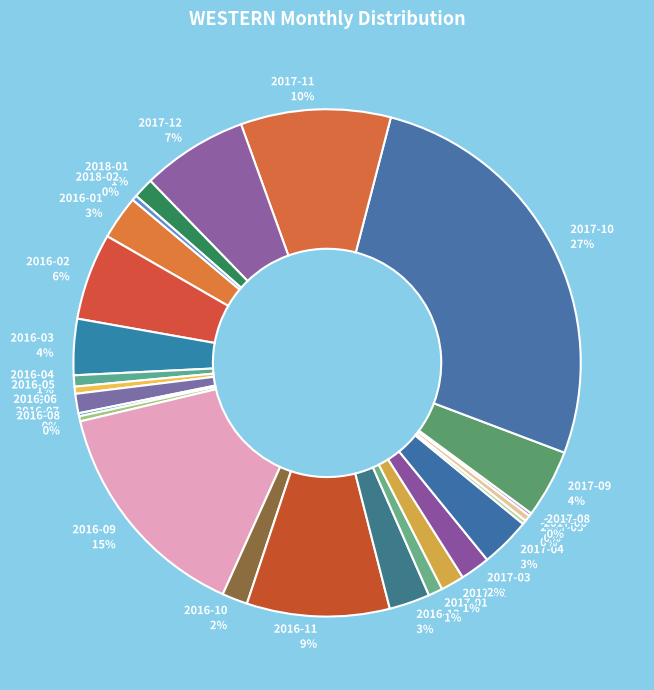

To the nearest percent, what is the difference between the largest and smallest slice percentages?

27%